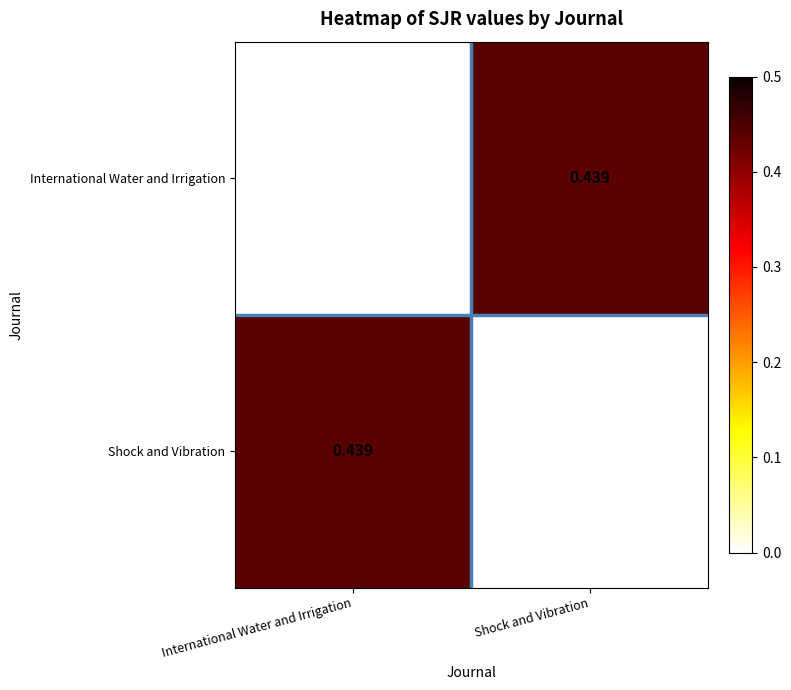

Rank the series at Shock and Vibration from lowest to highest value.

Shock and Vibration, International Water and Irrigation